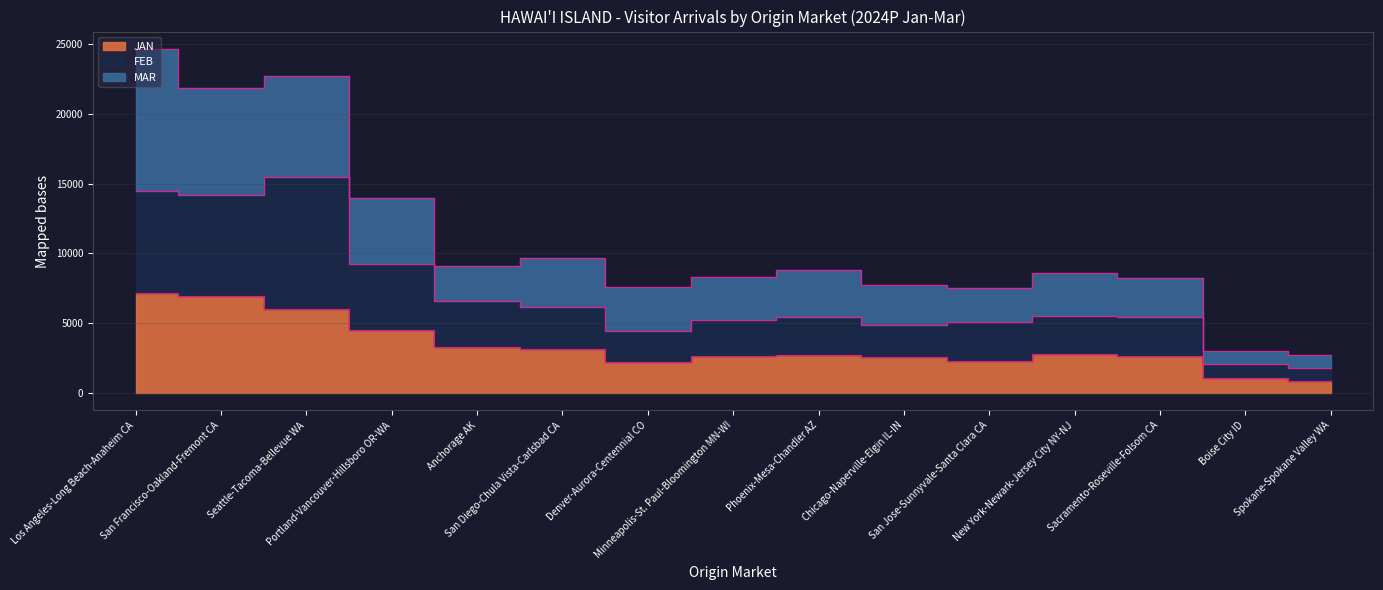

True or false: FEB and MAR cross at least once.

False